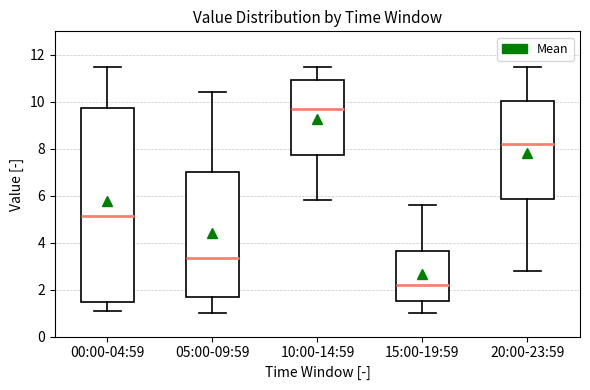

Where does the median line of the box for 05:00-09:59 sit on the y-axis? The values are not printed on the chart, so give them approximately, as read against the axis.

3.4